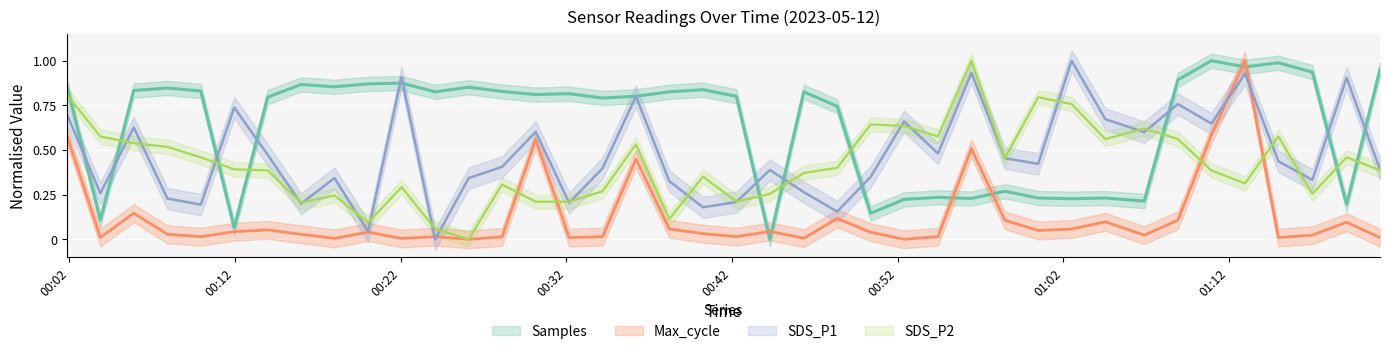

What is the difference between the highest and lowest values at 2023/05/12 00:11:57?

0.7